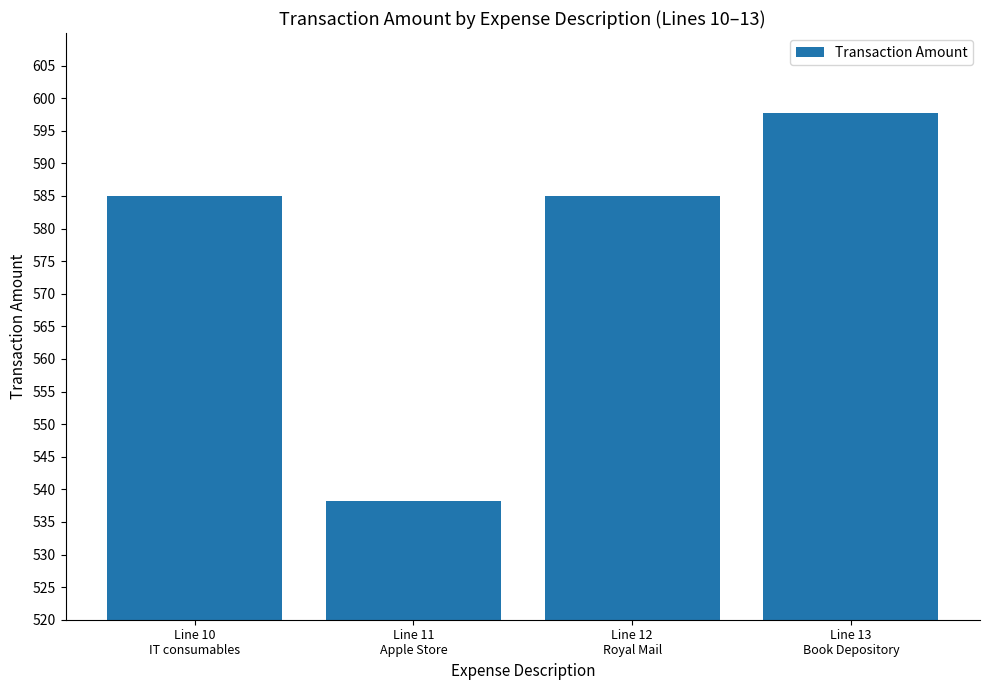

What is the difference between the second highest and minimum values?

46.8